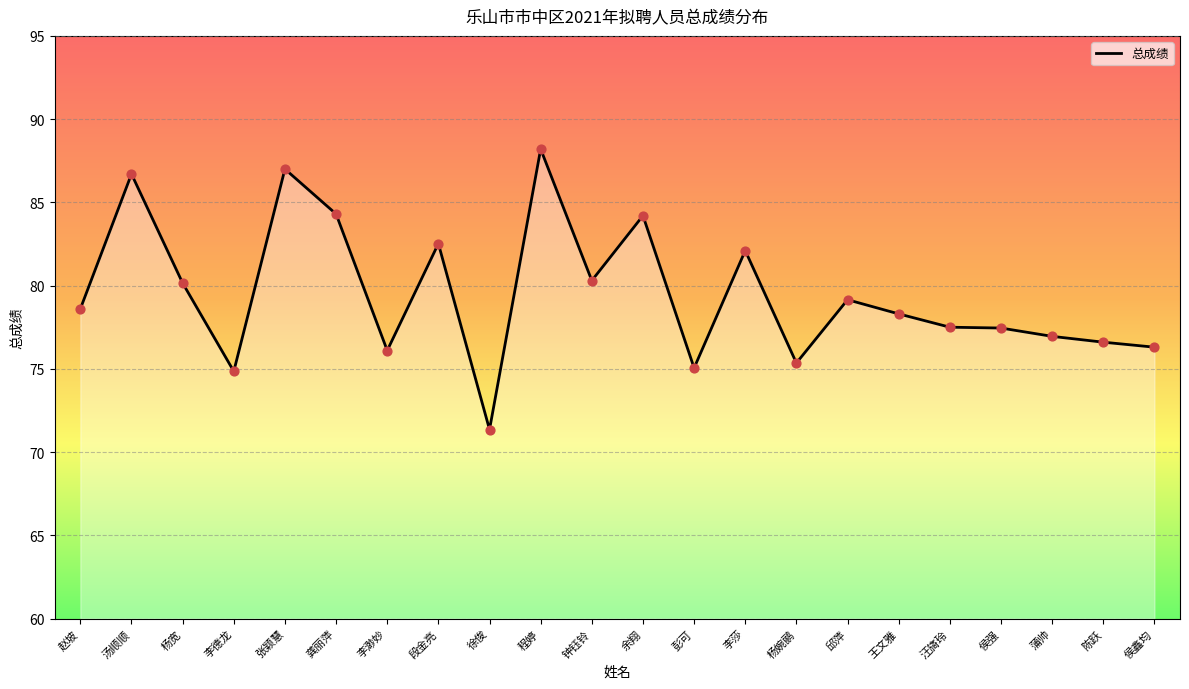

What is the ratio of the value at 汤顺顺 to the value at 钟钰铃?

1.1